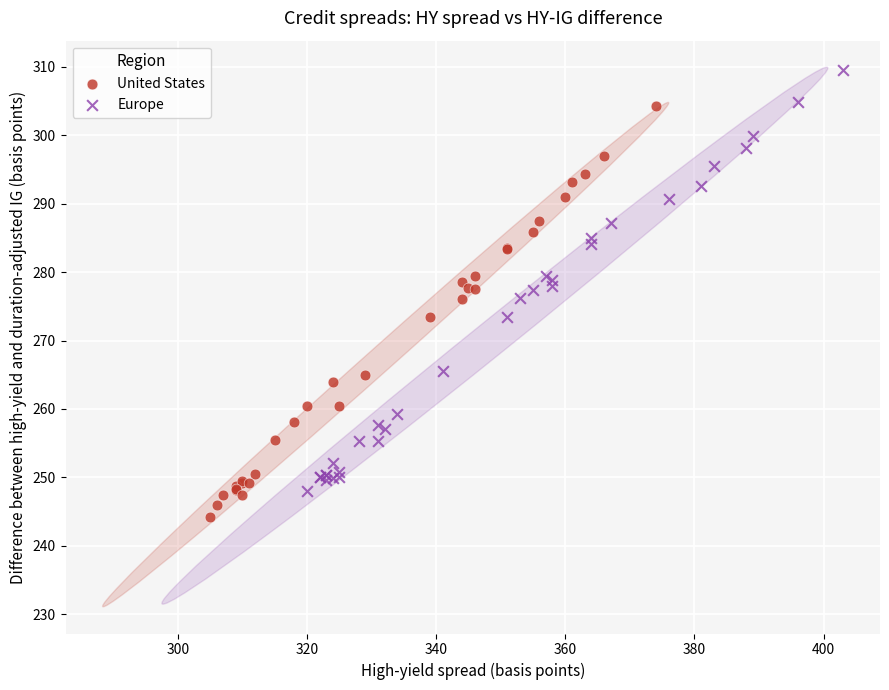

Which series contains the lowest Y value?

United States